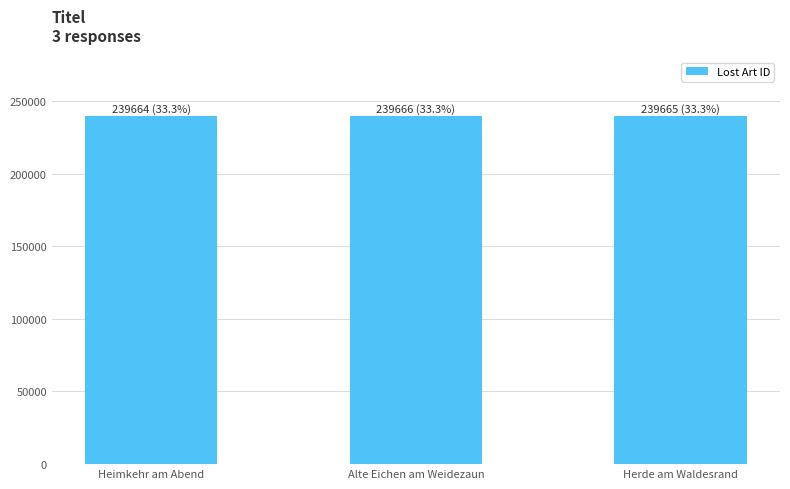

Approximately how many times larger is the value at Heimkehr am Abend compared to Herde am Waldesrand?

1.0